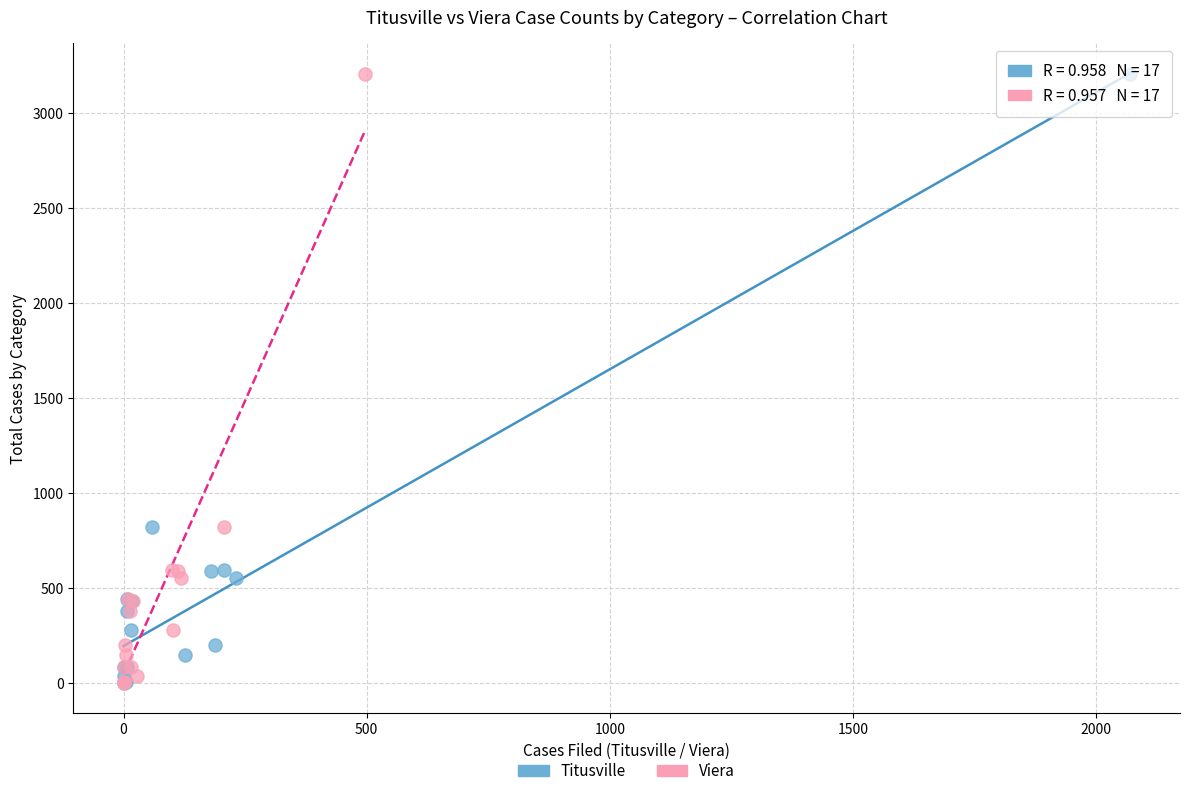

What are all the series names shown in the legend?

Titusville, Viera